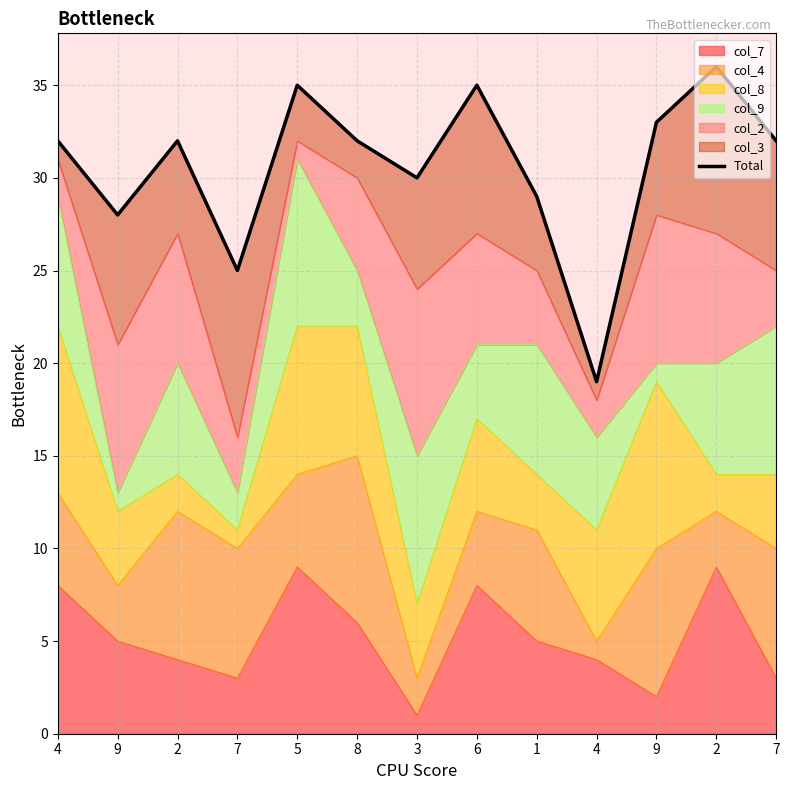

Which has a higher value, 9 or 4?

9